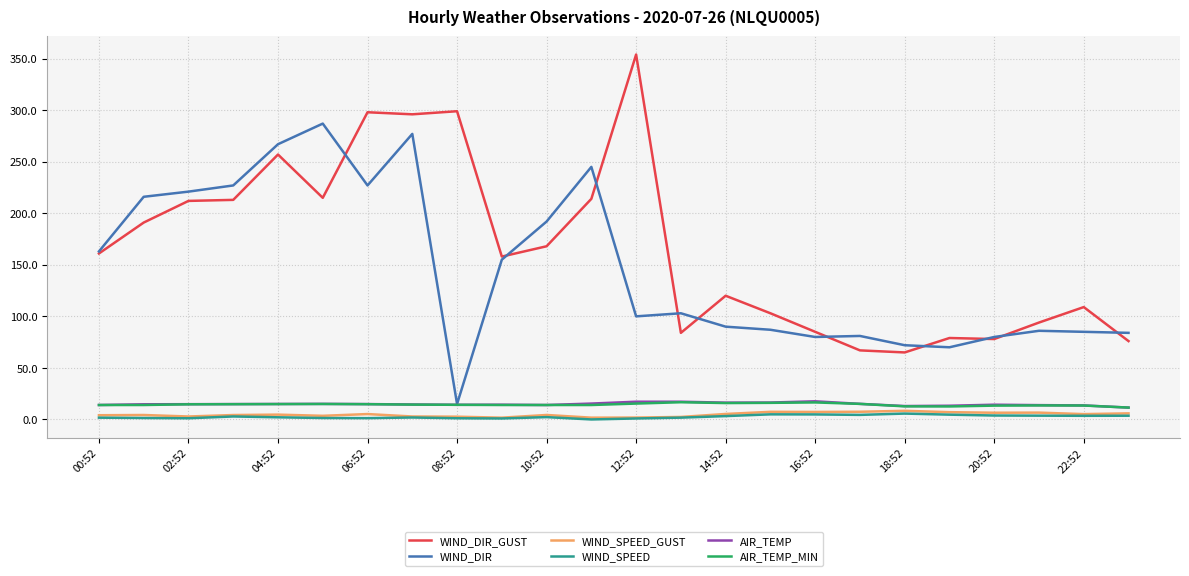

Which series has the largest total across all categories?

WIND_DIR_GUST